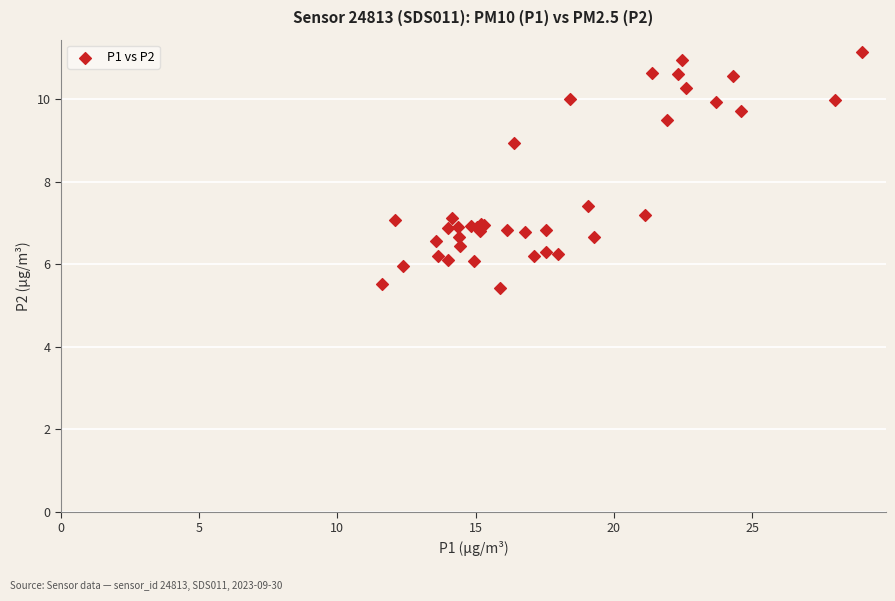

What Y value in the scatter plot is closest to 8?

7.4